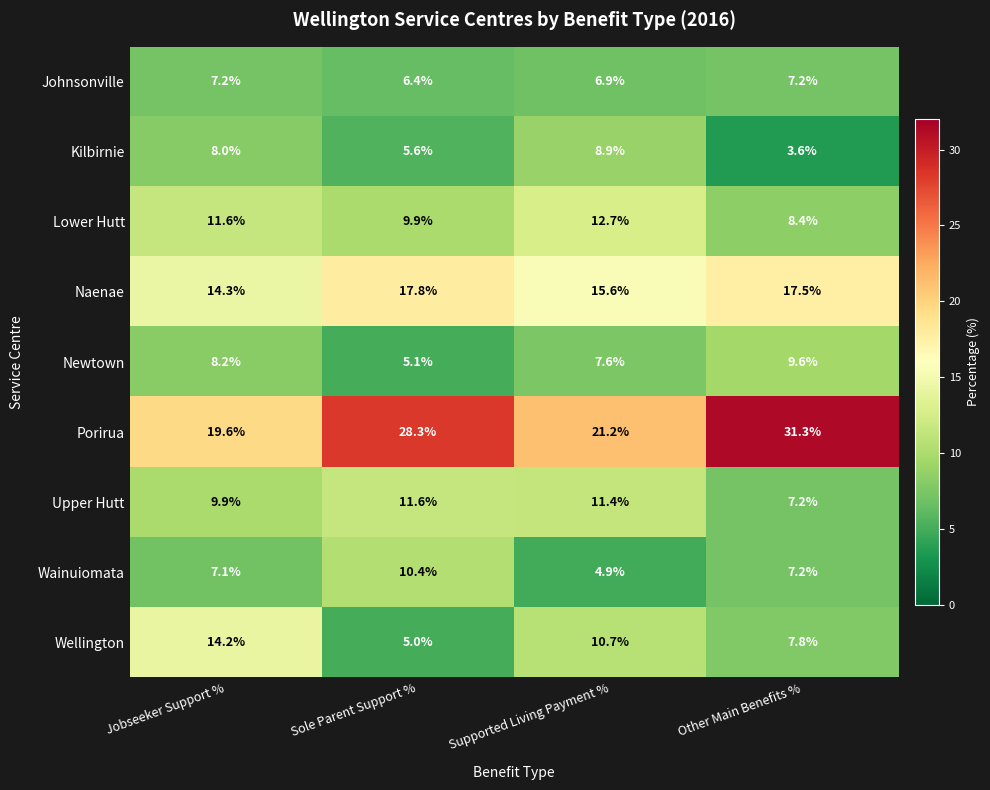

Between Sole Parent Support % and Supported Living Payment %, which series saw the biggest shift?

Porirua